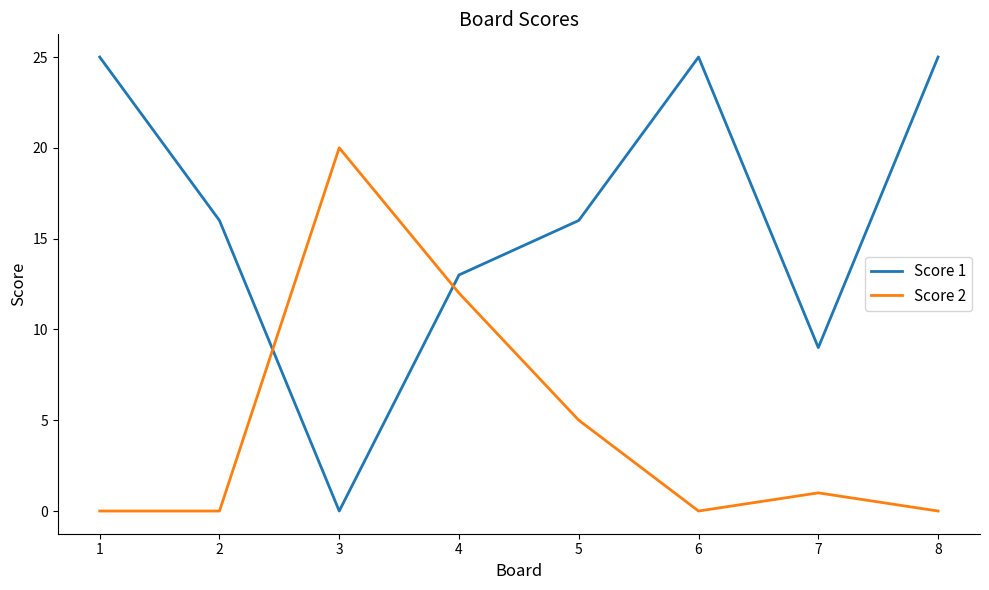

At which label does Score 2 reach its peak?

3